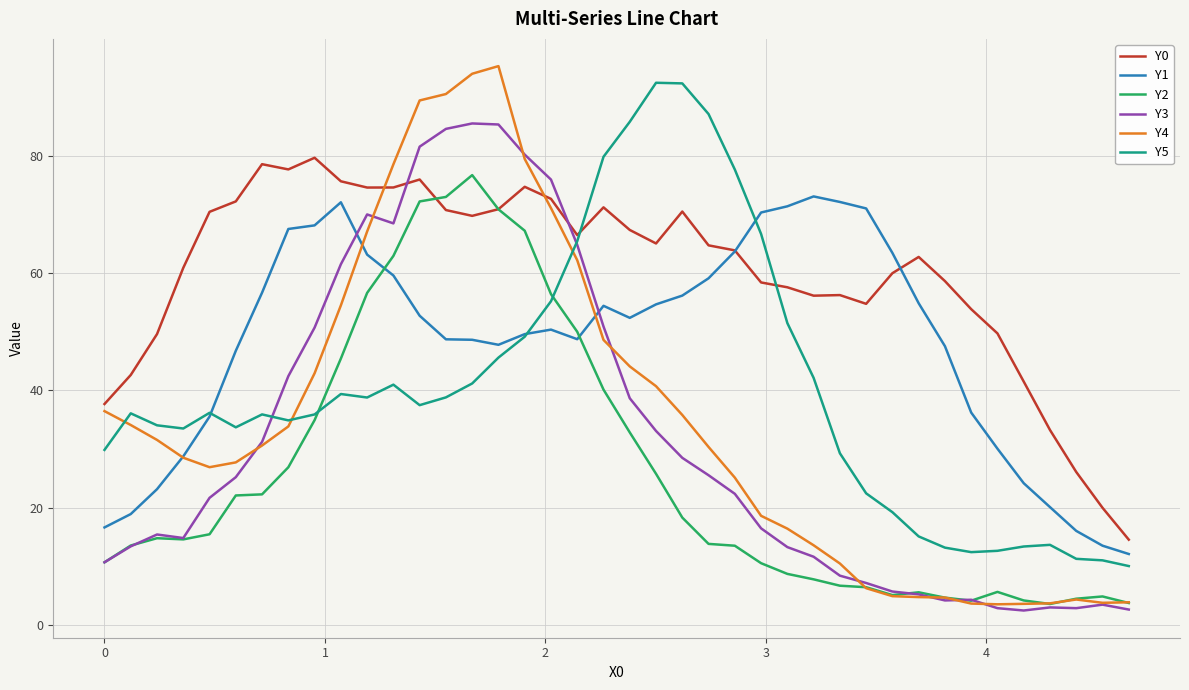

What is the difference between the maximum and minimum values in the Y5 series?

82.3